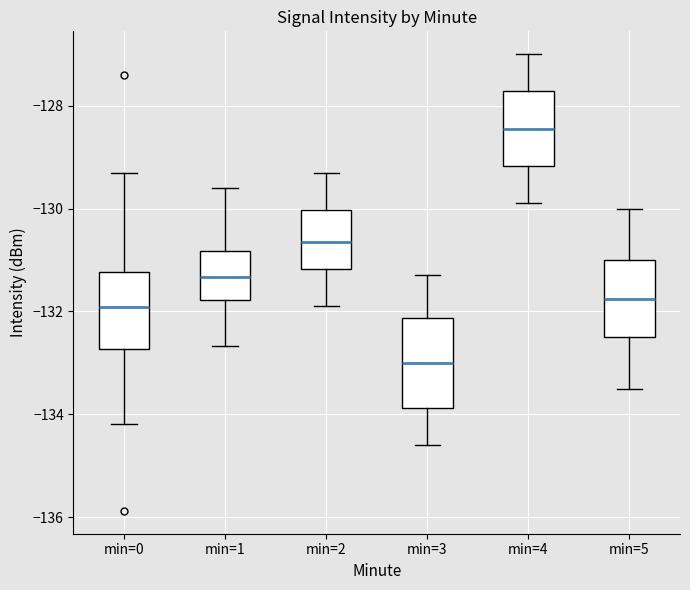

Which box has the highest median line?

min=4